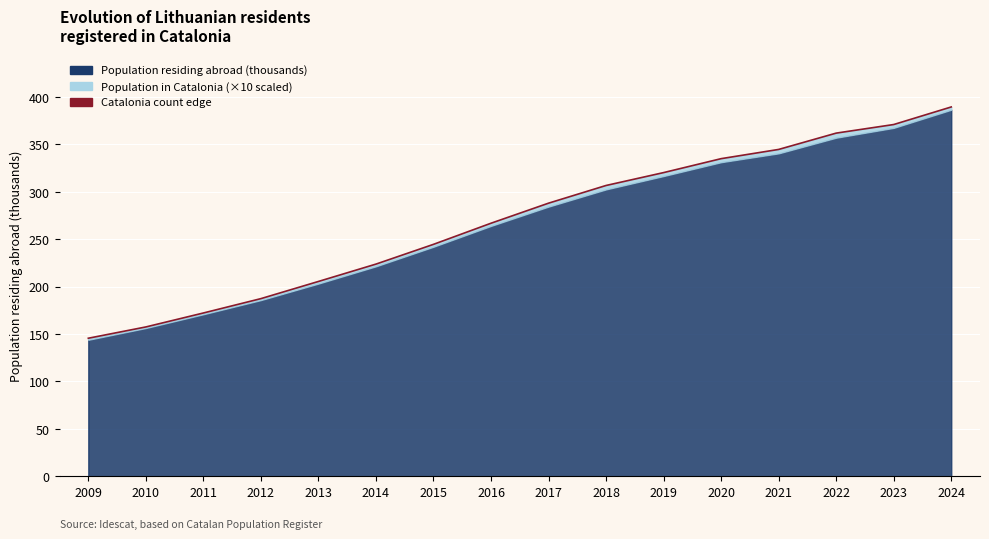

What is the value of the 16th point from the left?

389.4